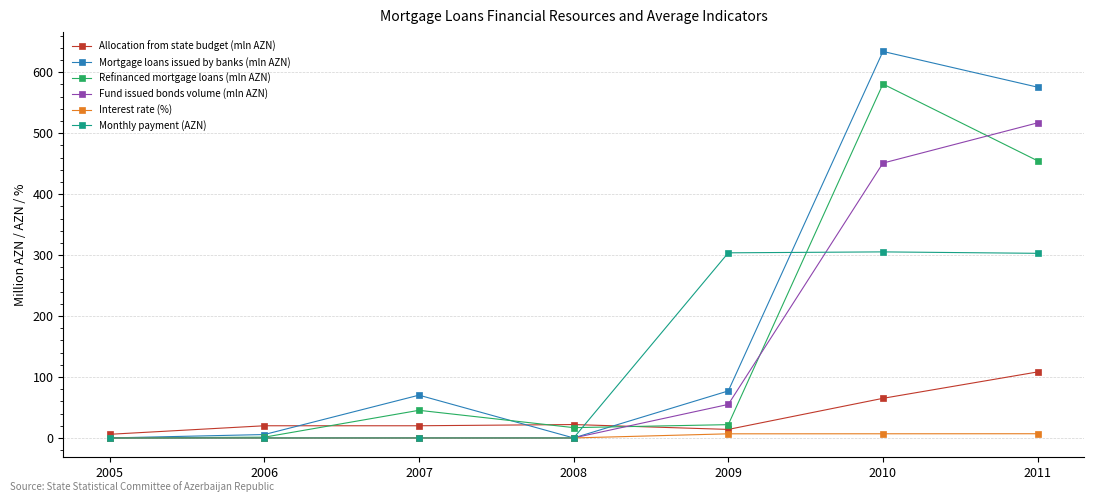

What is the average value of the Allocation from state budget (mln AZN) series?

36.5